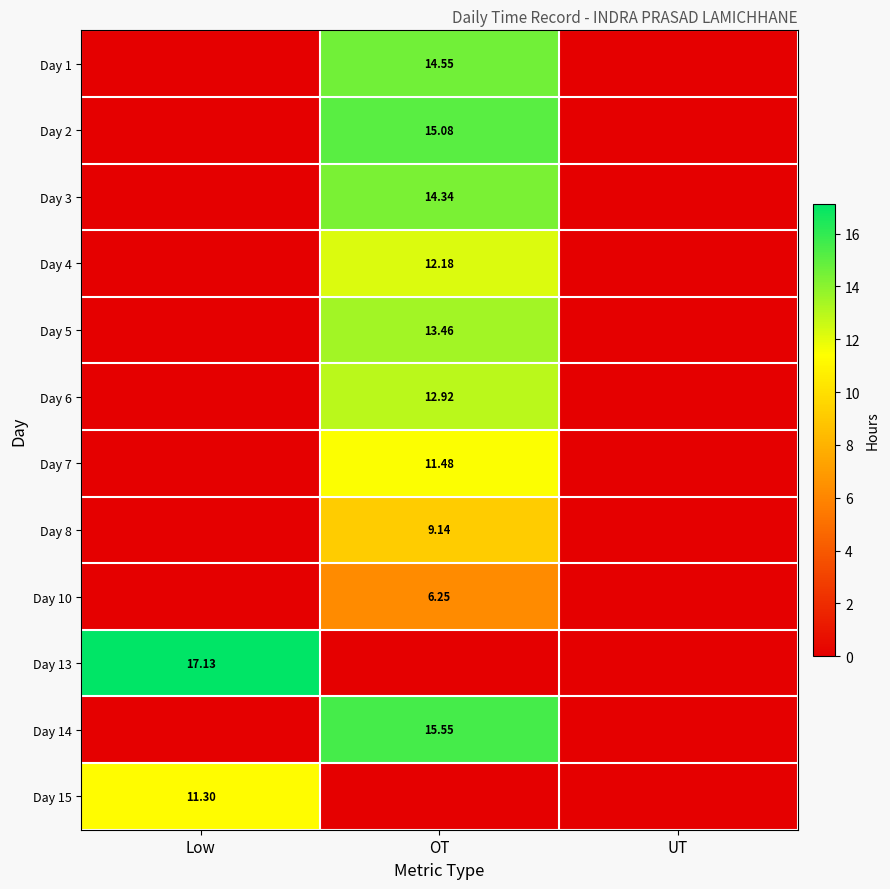

What is the difference between the maximum and second lowest values in the Day 13 series?

17.1